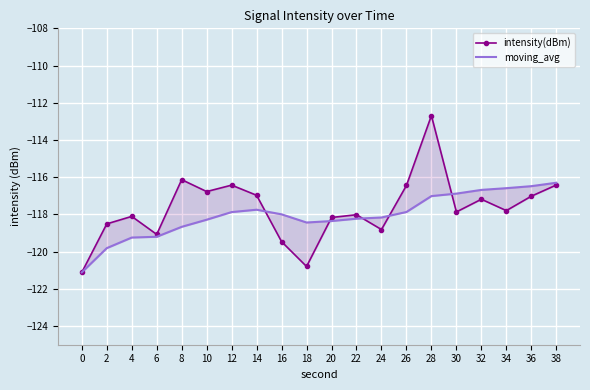

What are all the series names shown in the legend?

intensity(dBm), moving_avg